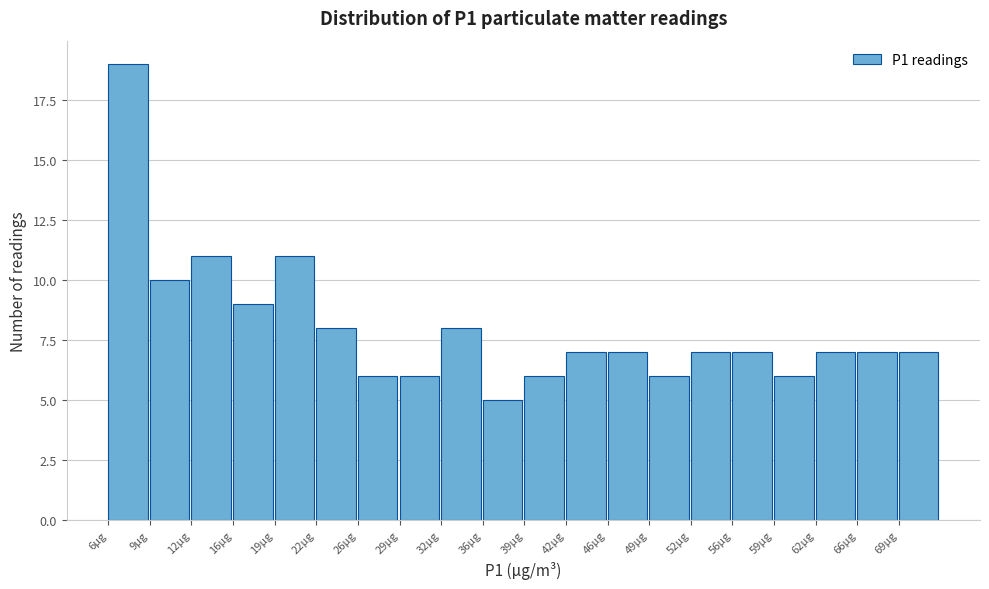

Reading left to right, list every bar in this chart as the range it spans on the x-axis followed by its height. Neither the bar edges nor the heights are printed on the chart, so give them approximately, as read against the axes.

5.5 to 9.0: 19
9.0 to 12.5: 10
12.5 to 15.5: 11
15.5 to 19.0: 9
19.0 to 22.5: 11
22.5 to 25.5: 8
25.5 to 29.0: 6
29.0 to 32.5: 6
32.5 to 35.5: 8
35.5 to 39.0: 5
39.0 to 42.5: 6
42.5 to 45.5: 7
45.5 to 49.0: 7
49.0 to 52.5: 6
52.5 to 55.5: 7
55.5 to 59.0: 7
59.0 to 62.5: 6
62.5 to 65.5: 7
65.5 to 69.0: 7
69.0 to 72.5: 7